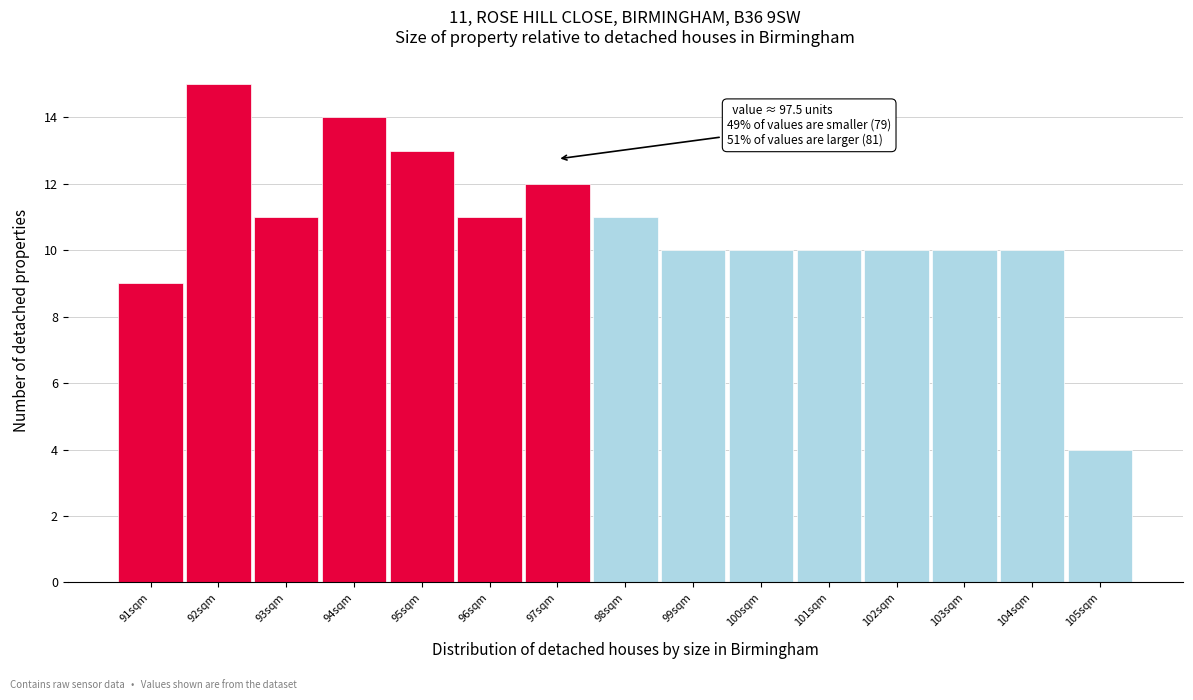

Reading left to right, transcribe all the data shown in this chart.

9	15	11	14	13	11	12	11	10	10	10	10	10	10	4